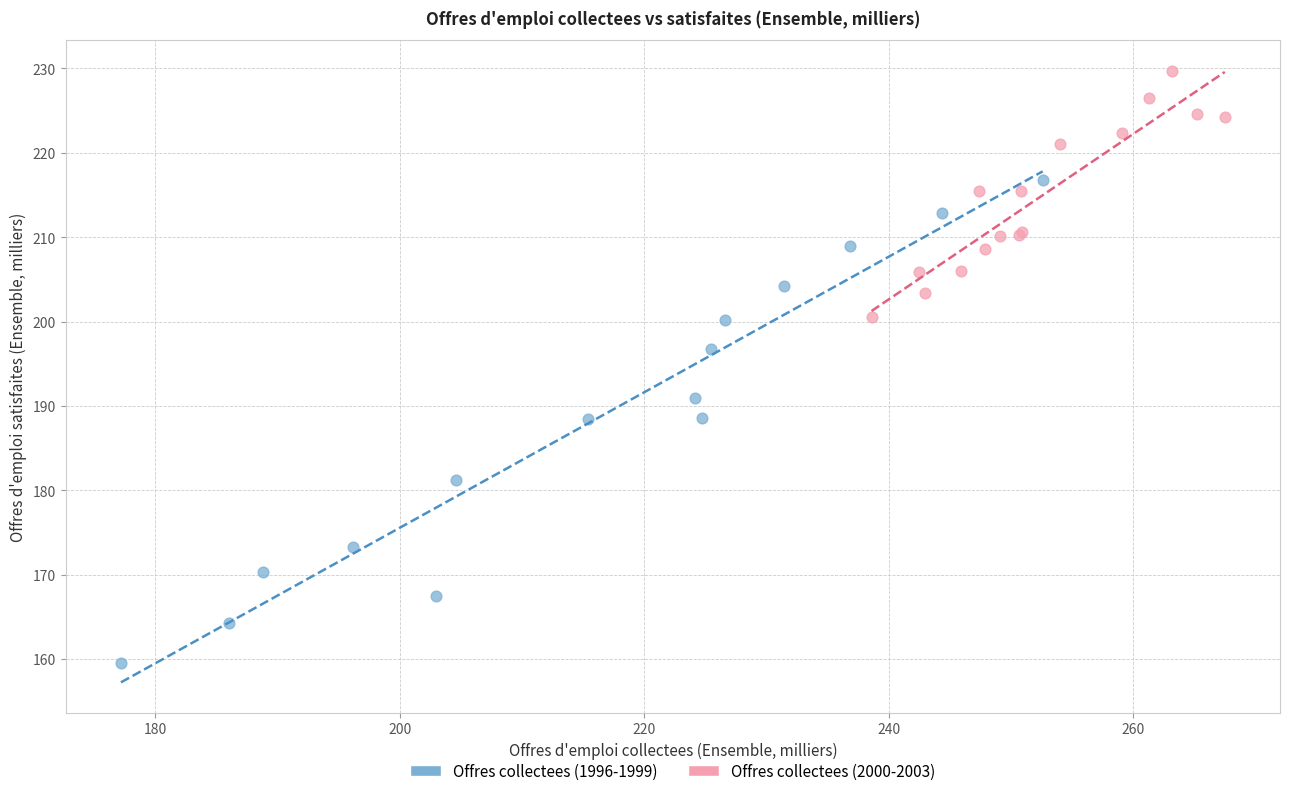

Which series has the largest Y range (max minus min)?

Offres collectees (1996-1999)